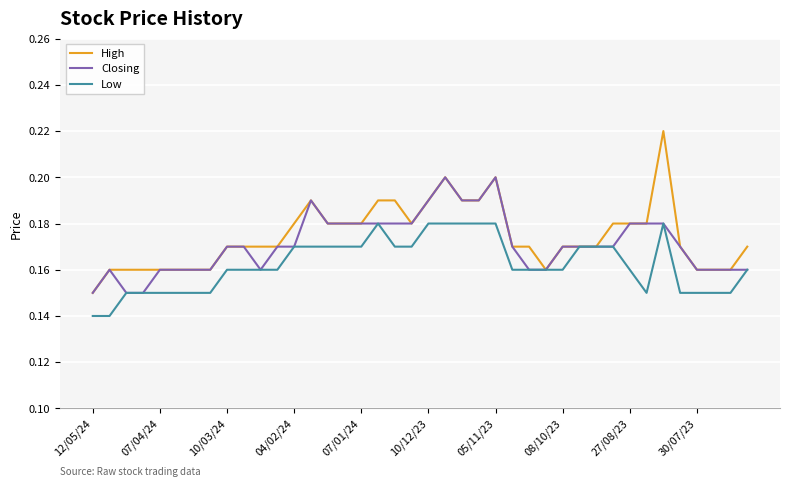

Which series has the widest spread of values?

High